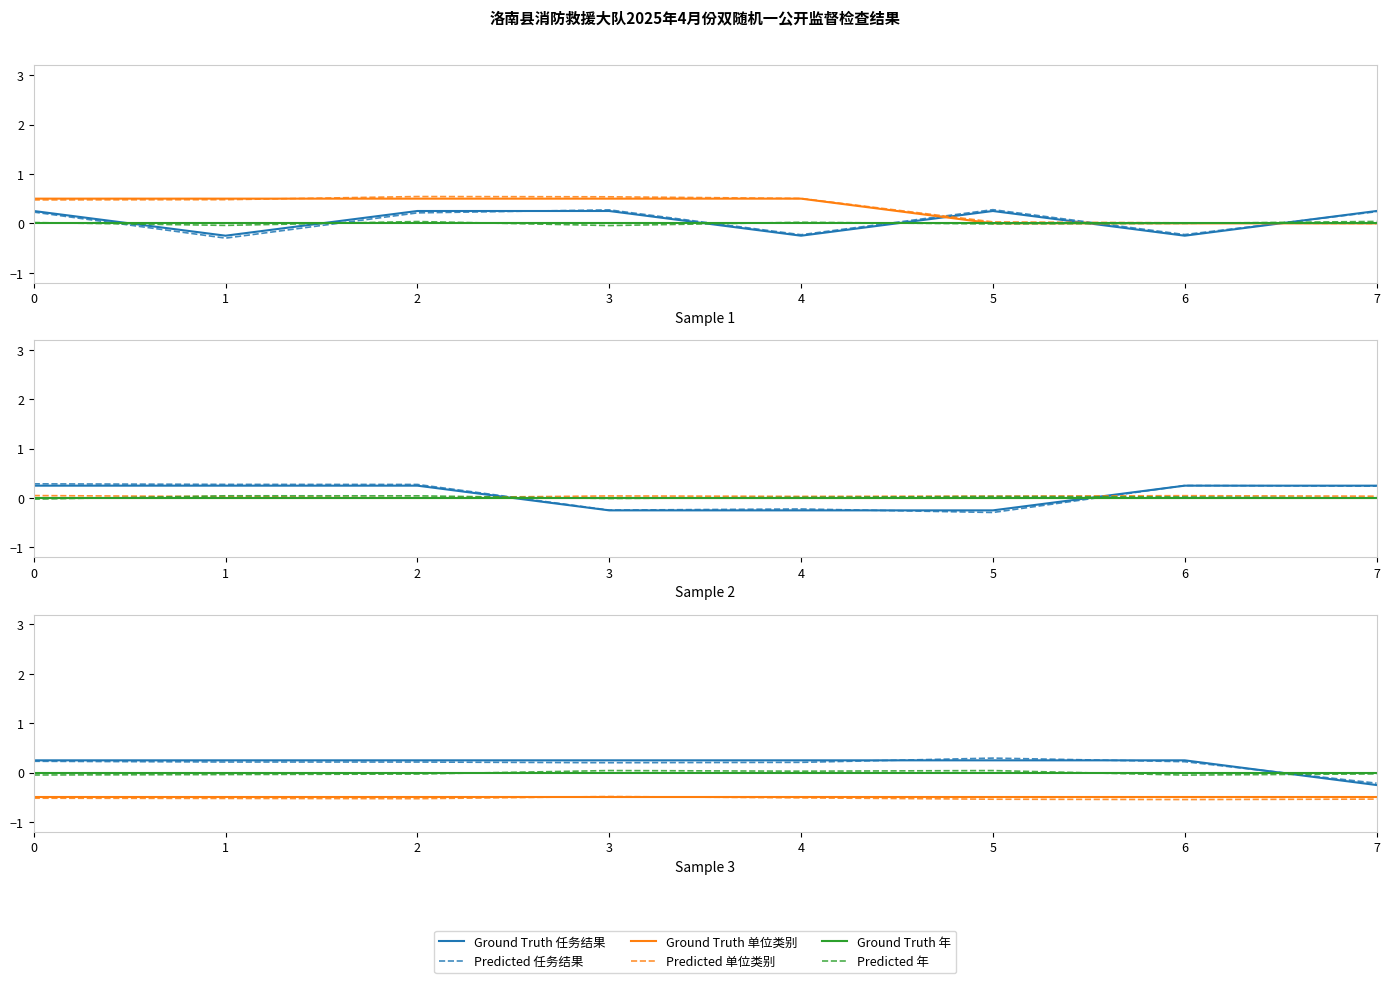

Where is the first local maximum for Predicted 年?

3